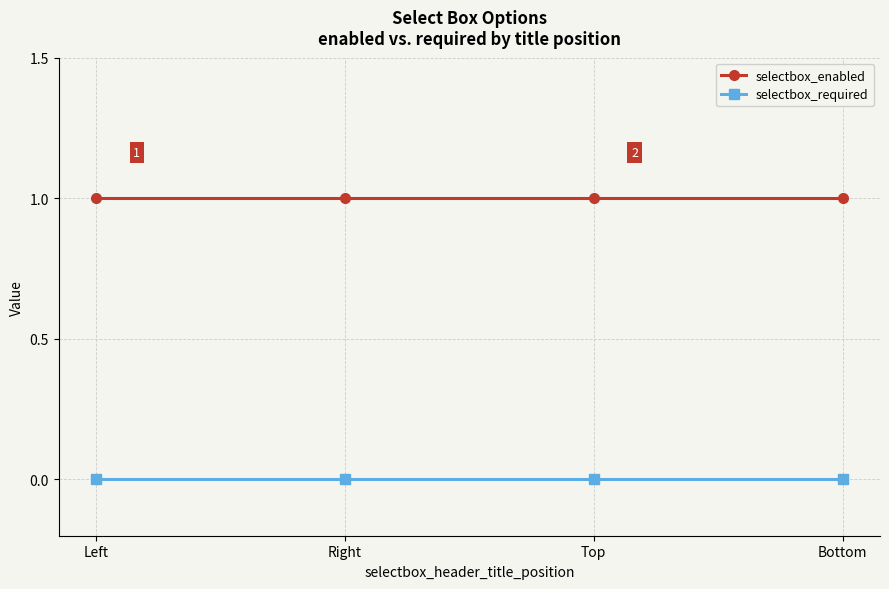

What is the label of the 3rd point from the left?

Top